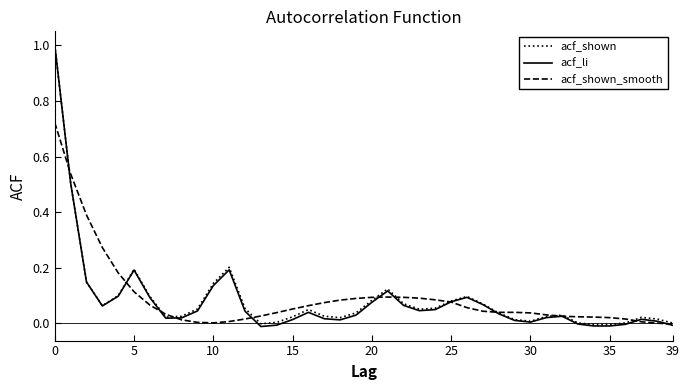

Which series has the widest spread of values?

acf_li